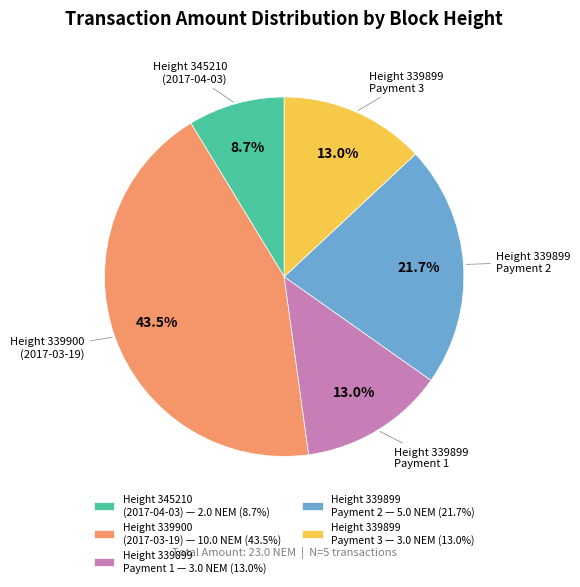

Which category has the smallest portion of the pie?

Height 345210 (2017-04-03) — 2.0 NEM (8.7%)